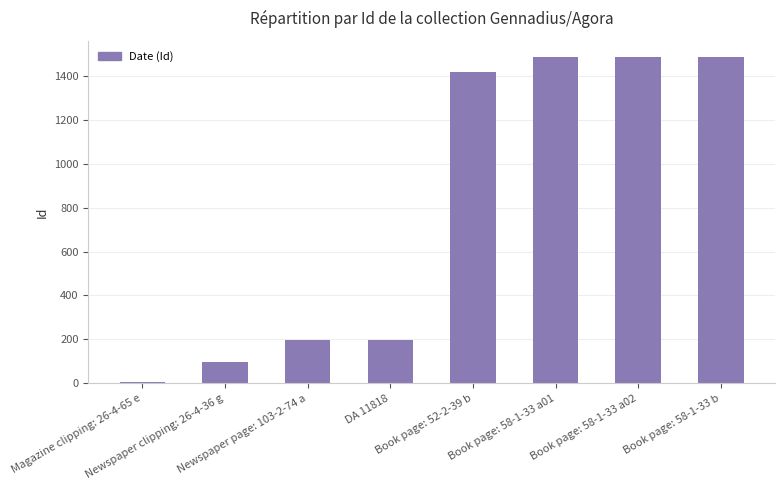

Is it true that the value at Magazine clipping: 26-4-65 e is 4?

True